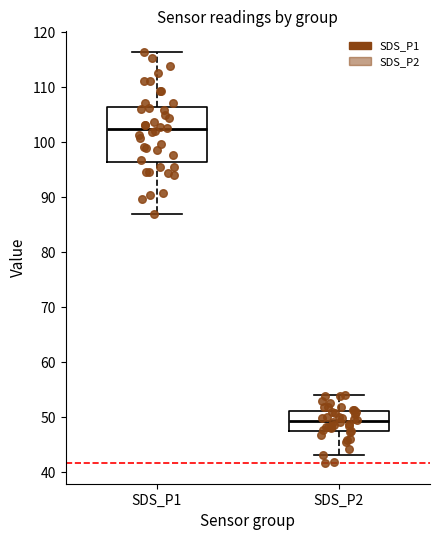

Reading left to right, read every box against the y-axis: the position of its median line, the range the box covers, and the ends of its whiskers. The values are not printed on the chart, so give them approximately, as read against the axis.

SDS_P1: median 102, box 96 to 106, whiskers 87 to 116
SDS_P2: median 49, box 48 to 51, whiskers 43 to 54